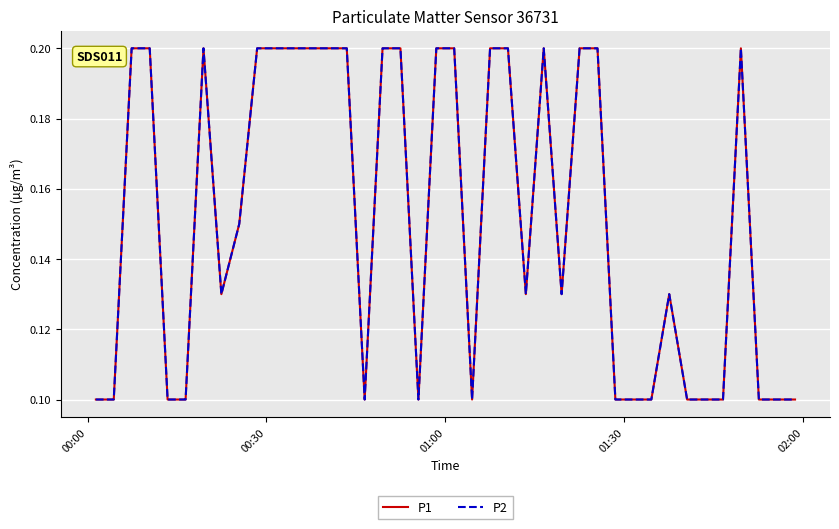

Reading right to left, transcribe all the data shown in this chart.

P1: 0.1	0.1	0.1	0.2	0.1	0.1	0.1	0.1	0.1	0.1	0.1	0.2	0.2	0.1	0.2	0.1	0.2	0.2	0.1	0.2	0.2	0.1	0.2	0.2	0.1	0.2	0.2	0.2	0.2	0.2	0.2	0.1	0.1	0.2	0.1	0.1	0.2	0.2	0.1	0.1
P2: 0.1	0.1	0.1	0.2	0.1	0.1	0.1	0.1	0.1	0.1	0.1	0.2	0.2	0.1	0.2	0.1	0.2	0.2	0.1	0.2	0.2	0.1	0.2	0.2	0.1	0.2	0.2	0.2	0.2	0.2	0.2	0.1	0.1	0.2	0.1	0.1	0.2	0.2	0.1	0.1